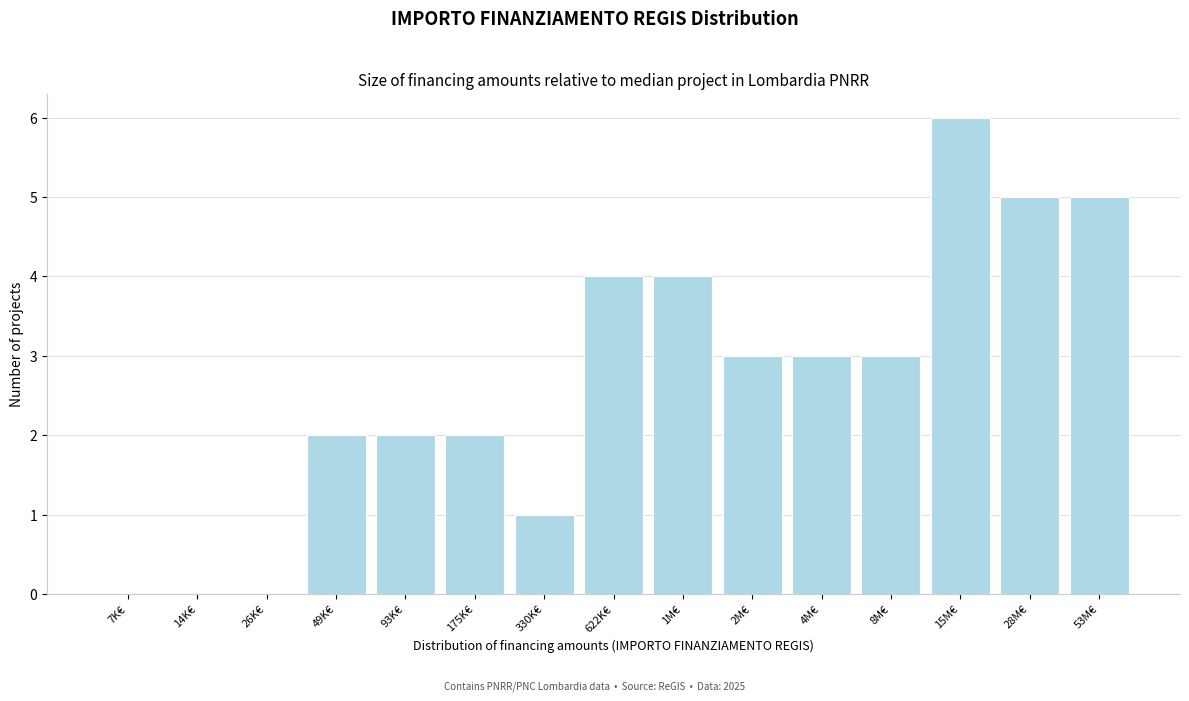

Reading left to right, what are all the values shown in this chart?

7K€=0	14K€=0	26K€=0	49K€=2	93K€=2	175K€=2	330K€=1	622K€=4	1M€=4	2M€=3	4M€=3	8M€=3	15M€=6	28M€=5	53M€=5